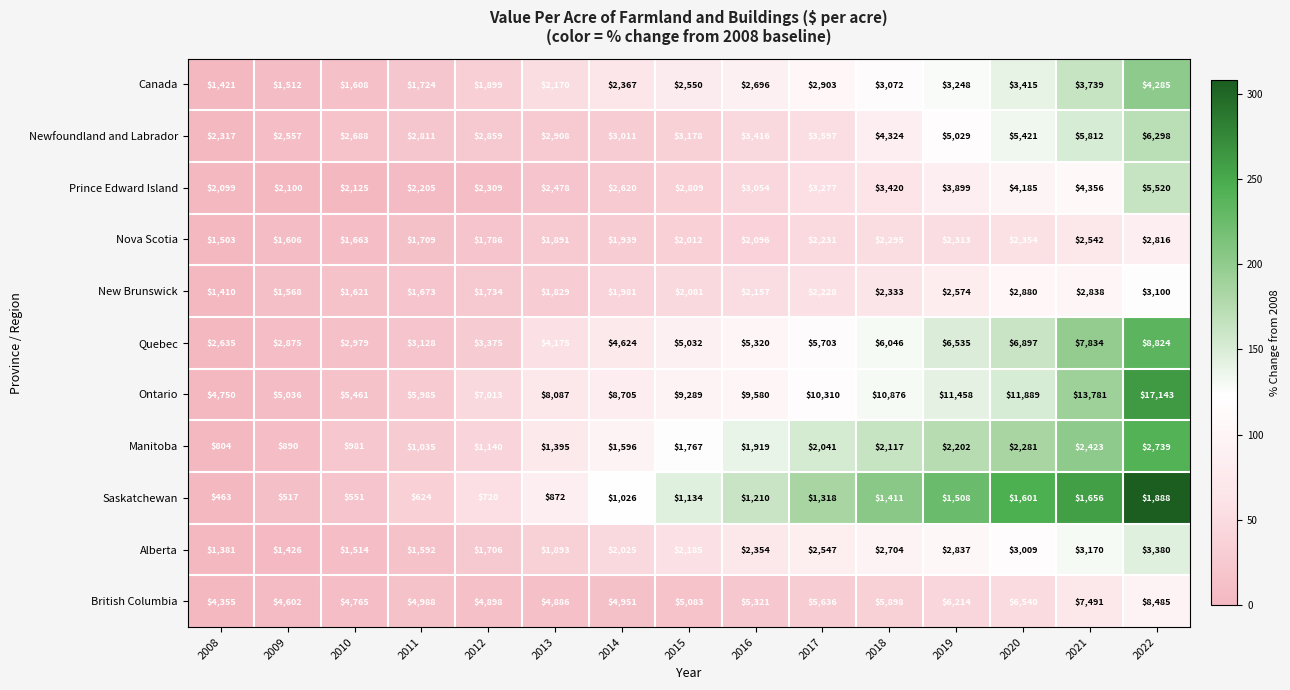

The Nova Scotia series shows 1939 at 2014. True or false?

True